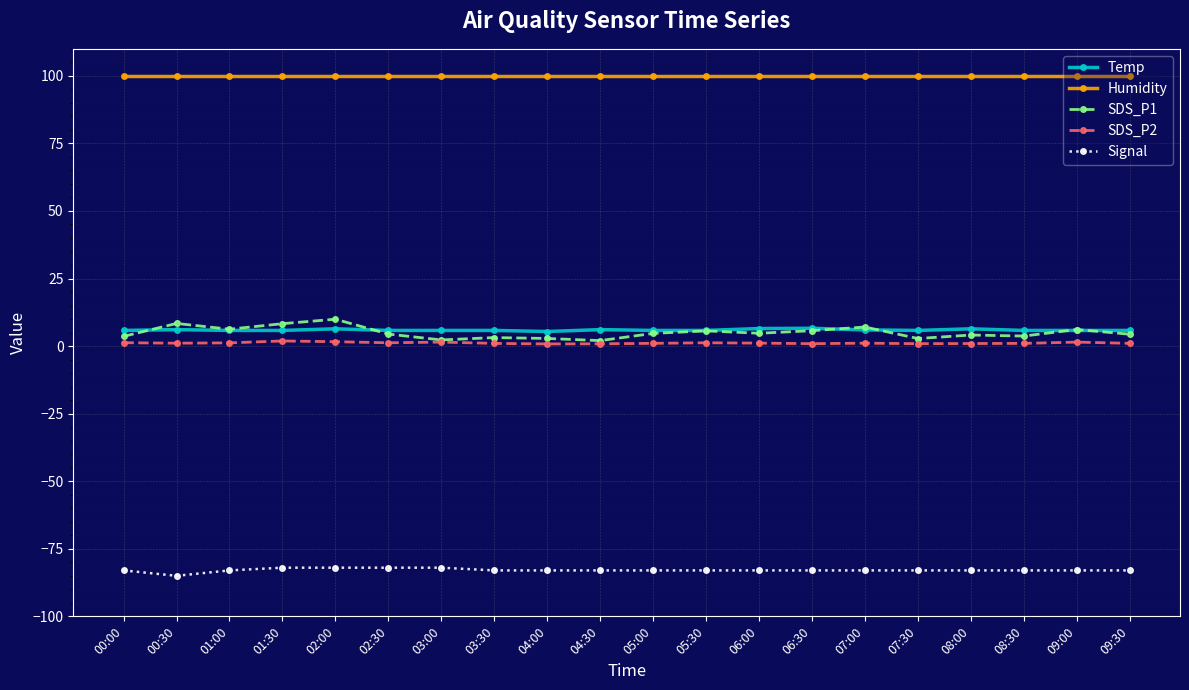

The value of SDS_P2 at 08:30 is 1.0. True or false?

True